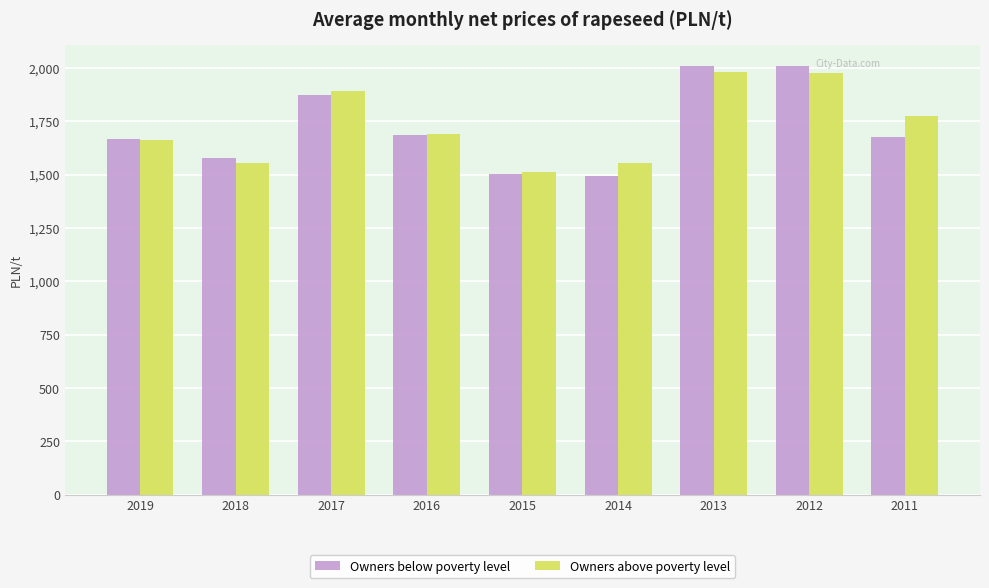

What is the value of the Owners above poverty level bar at the 1st from the left?

1660